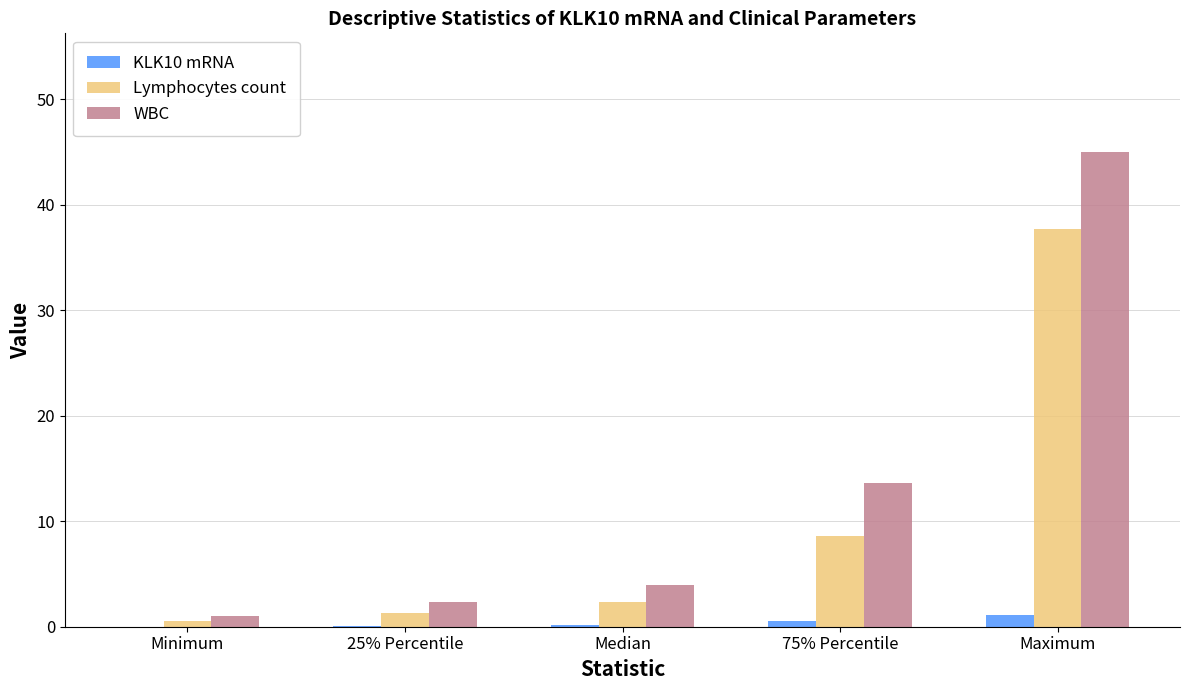

How many groups of bars are there?

5